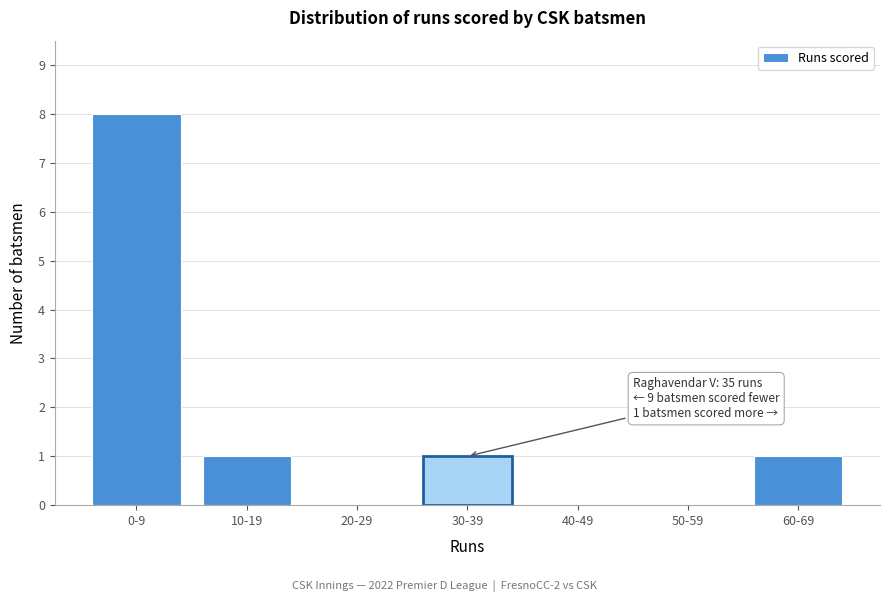

Reading left to right, list all the values displayed in this chart.

0-9=8	10-19=1	20-29=0	30-39=1	40-49=0	50-59=0	60-69=1